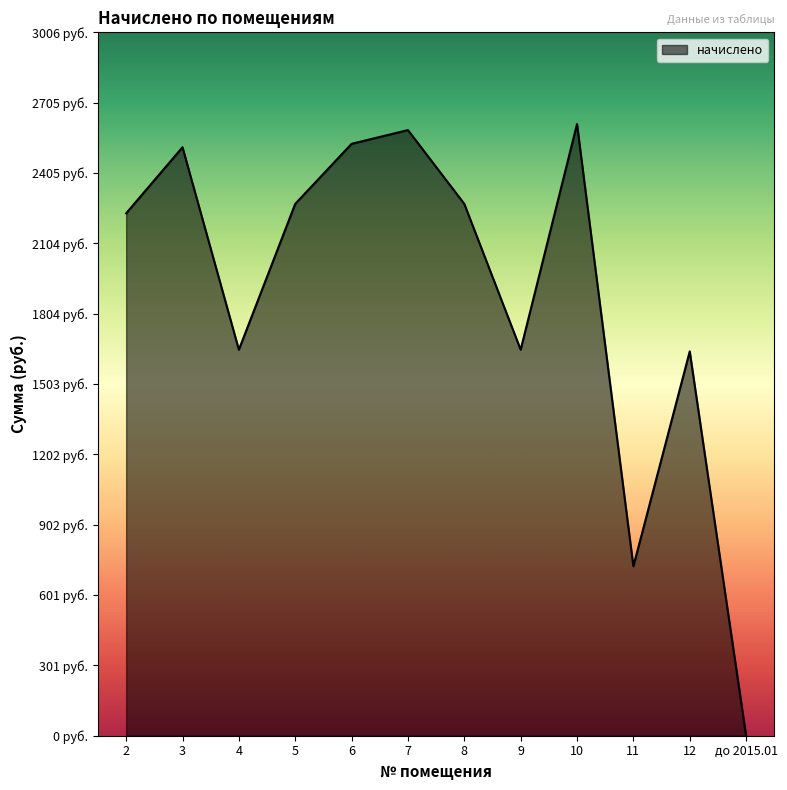

Reading left to right, extract all data points from this chart.

2232.6	2514.9	1649.7	2272.9	2529.5	2588.2	2272.9	1649.7	2613.9	724.0	1642.4	0.0